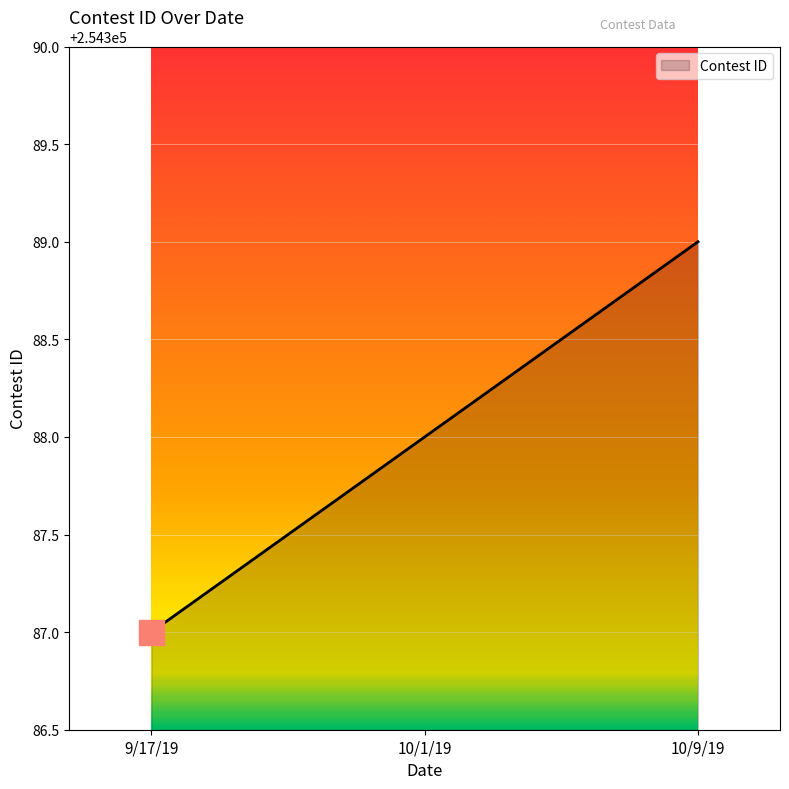

What position from the right is 9/17/19?

3